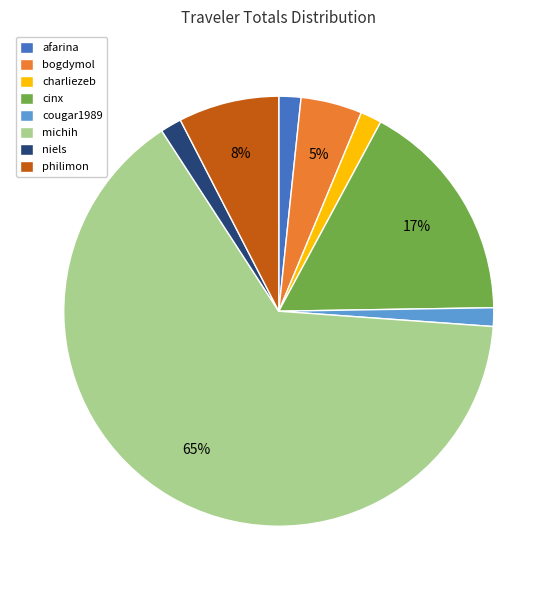

To the nearest percent, what is the combined percentage of niels and cougar1989?

3%